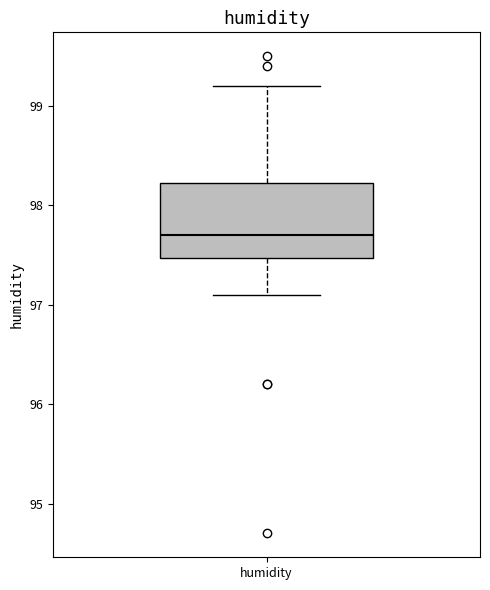

Transcribe this box plot: give where the median line is, the range the box spans, and where the two whiskers end, as read against the y-axis. The values are not printed on the chart, so give them approximately, as read against the axis.

median 97.7, box 97.5 to 98.2, whiskers 97.1 to 99.2